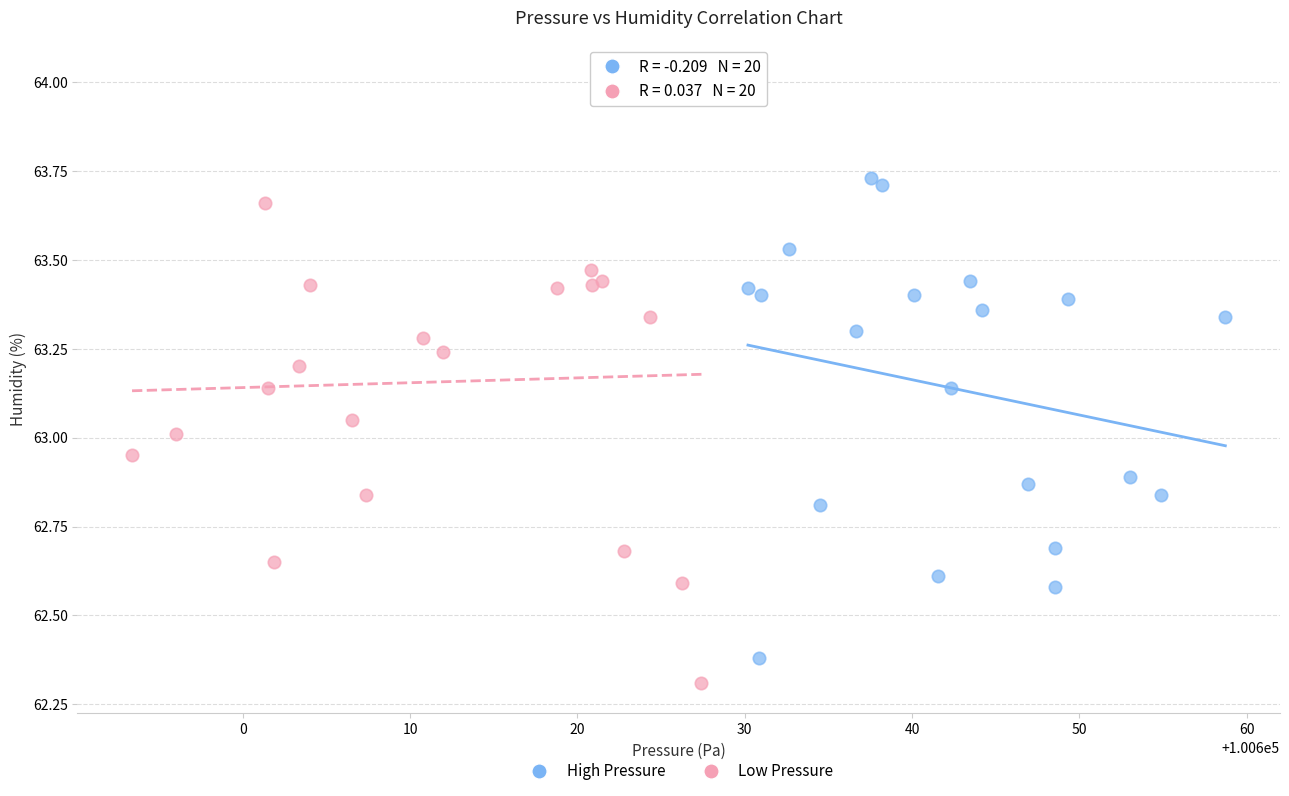

Which series reaches the maximum Y coordinate?

Low Pressure